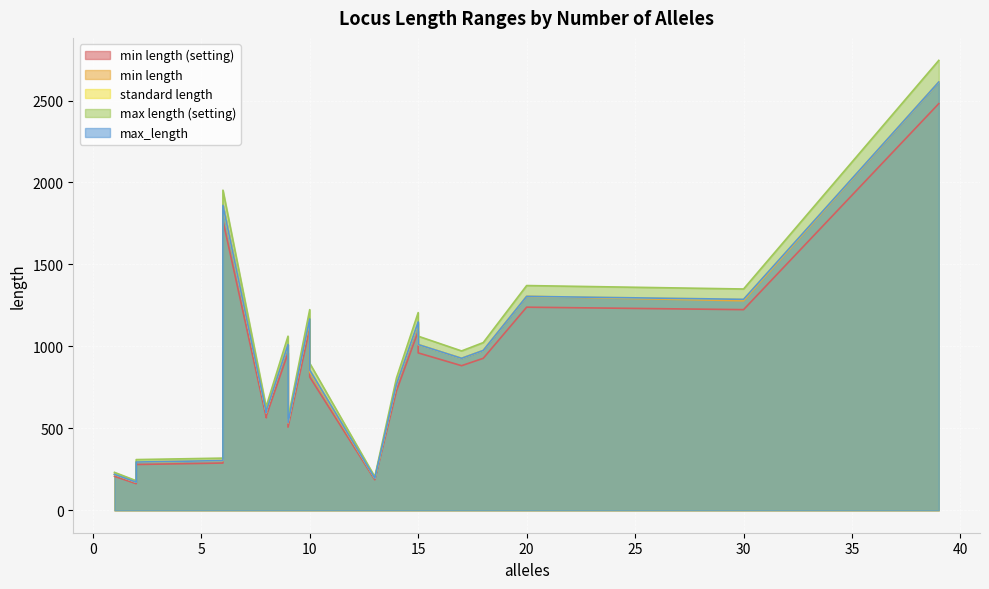

True or false: min length (setting) and standard length cross at least once.

False